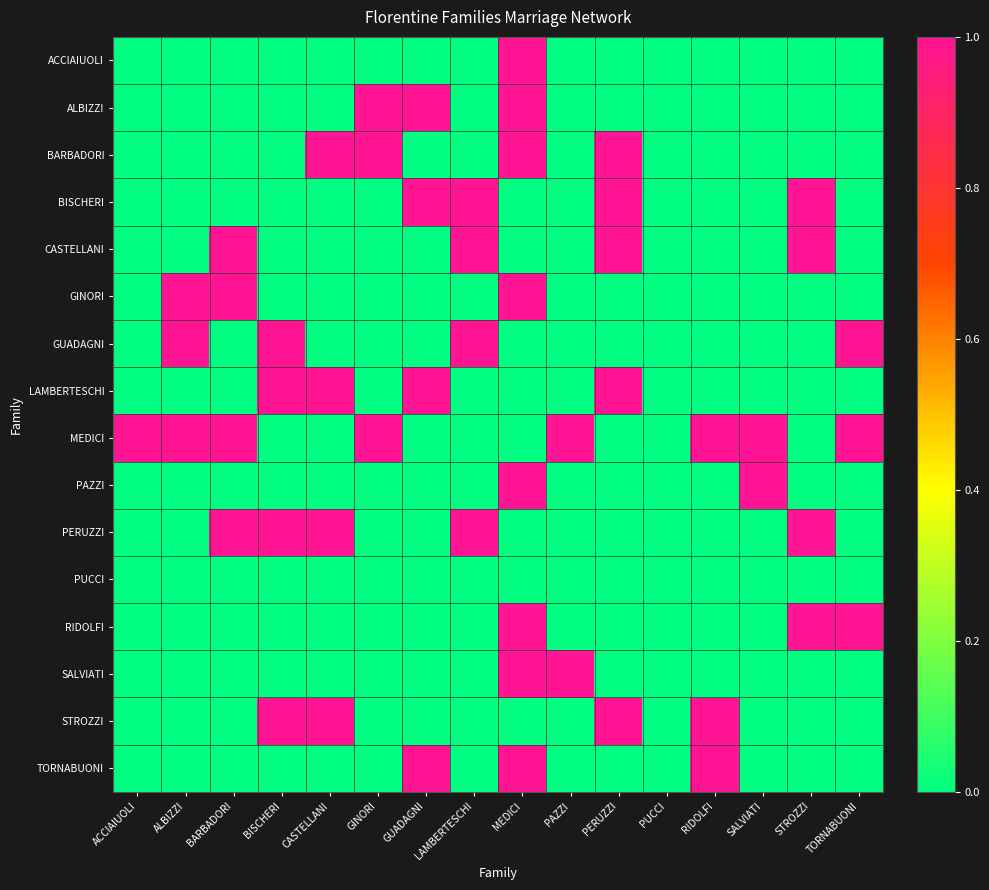

What is the spread (max minus min) of values at LAMBERTESCHI?

1